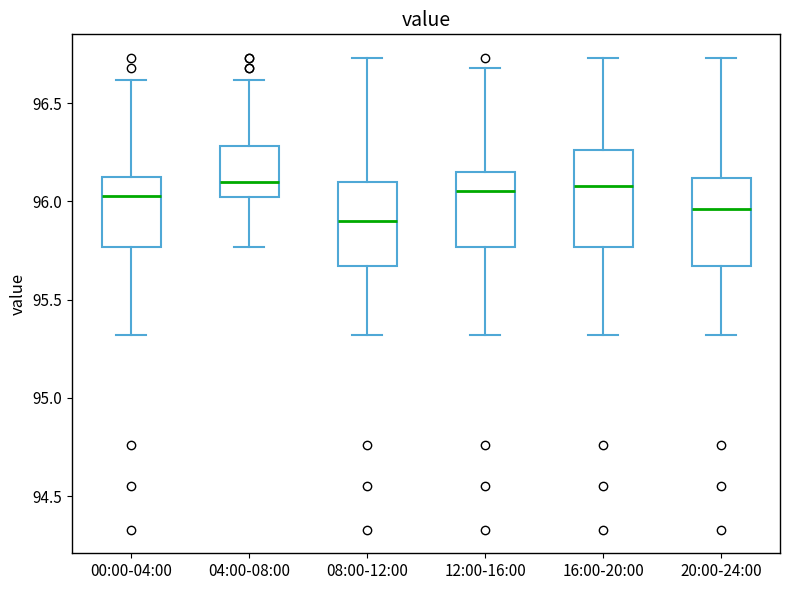

Where is the lower edge of the box for 20:00-24:00 on the y-axis? The values are not printed on the chart, so give them approximately, as read against the axis.

95.65